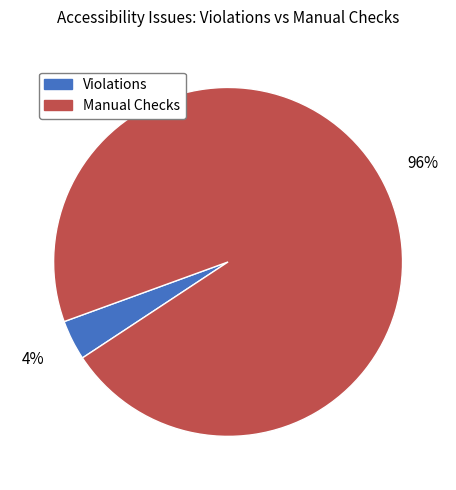

True or false: Violations accounts for 4% of the total.

True